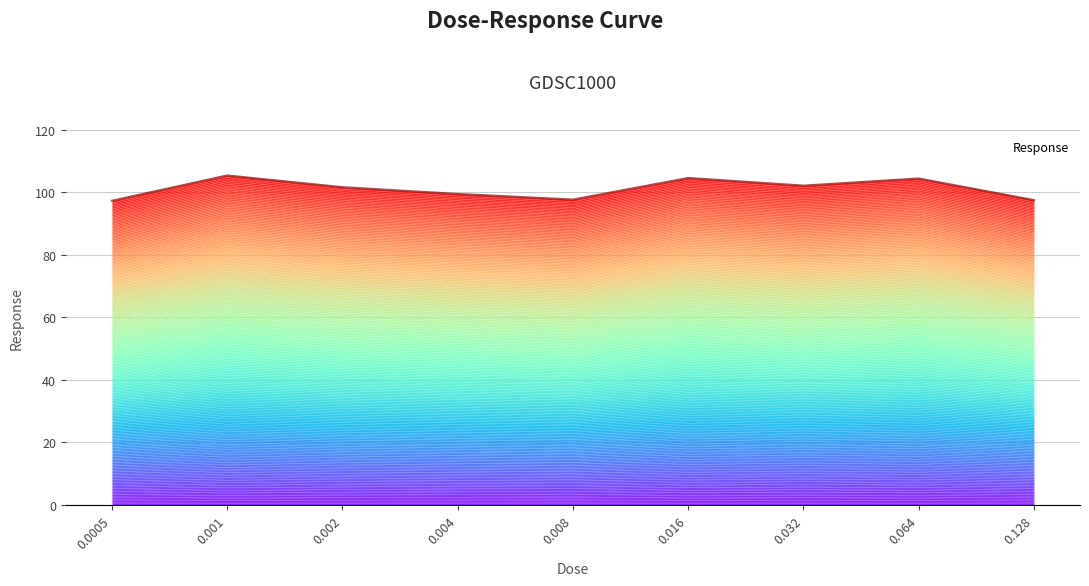

Which has a higher value, 0.008 or 0.064?

0.064